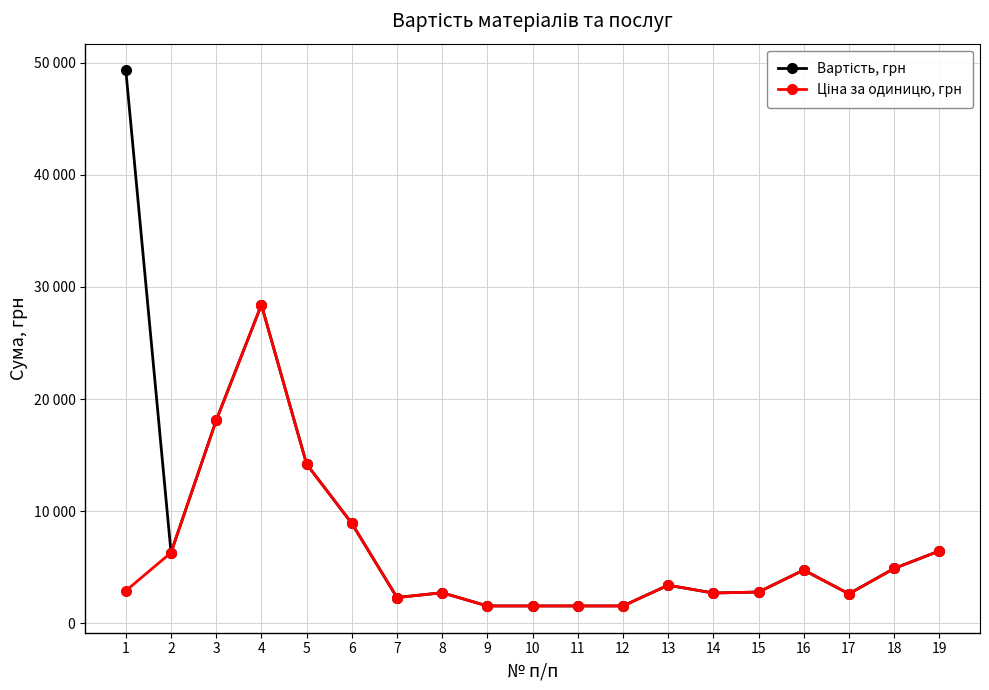

Reading left to right, transcribe all the data shown in this chart.

Вартість, грн: 1=49300	2=6300	3=18100	4=28400	5=14199	6=8915	7=2300	8=2726	9=1548	10=1548	11=1548	12=1548	13=3400	14=2700	15=2790	16=4750	17=2630	18=4890	19=6450
Ціна за одиницю, грн: 1=2900	2=6300	3=18100	4=28400	5=14199	6=8915	7=2300	8=2726	9=1548	10=1548	11=1548	12=1548	13=3400	14=2700	15=2790	16=4750	17=2630	18=4890	19=6450